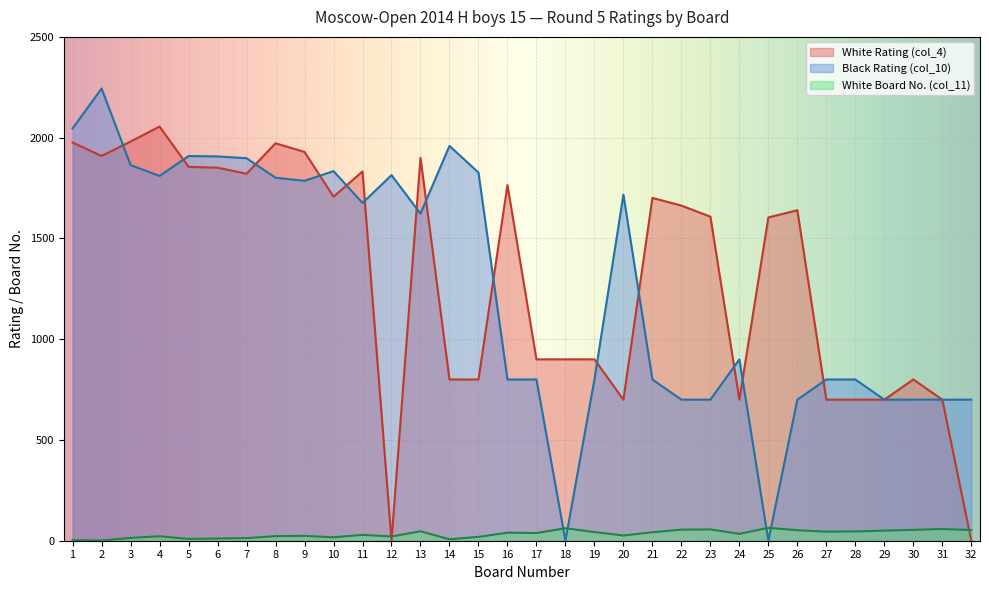

At how many categories does at least one series exceed 2201?

1